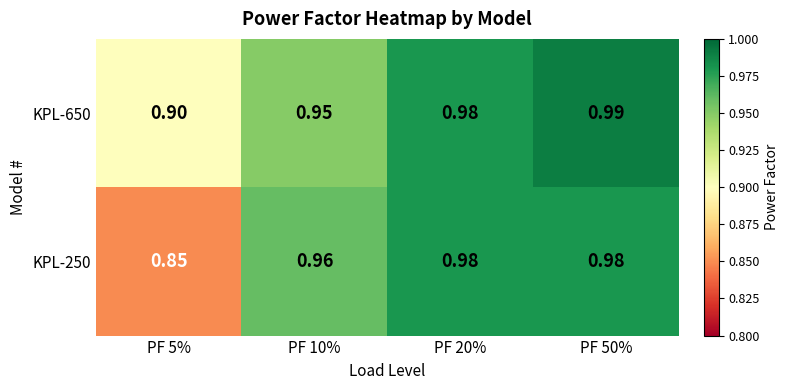

Is the value of KPL-250 at PF 20% greater than the value of KPL-650 at PF 50%?

No